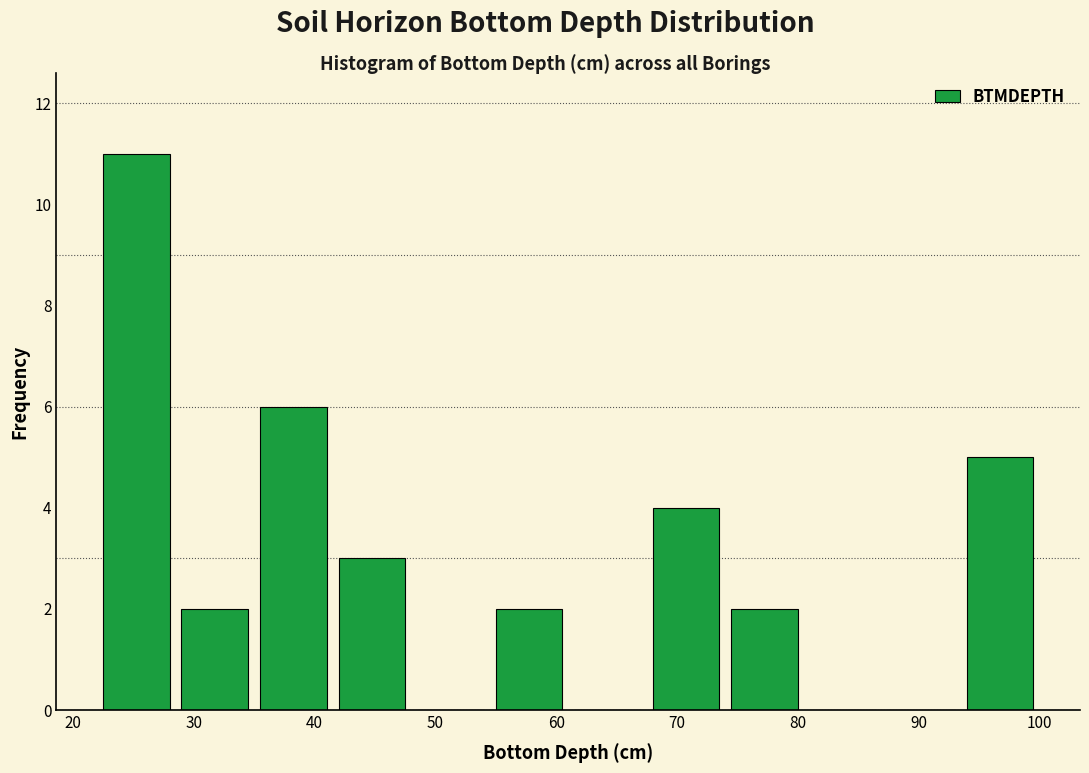

What is the height of the bar covering 41.5 to 48.0 on the x-axis? Neither the bar edges nor the heights are printed on the chart, so give them approximately, as read against the axes.

3